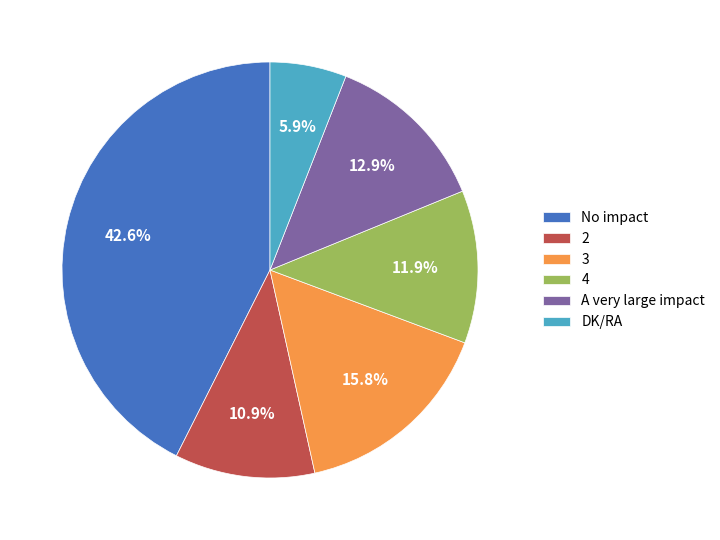

Count the number of slices in the pie.

6